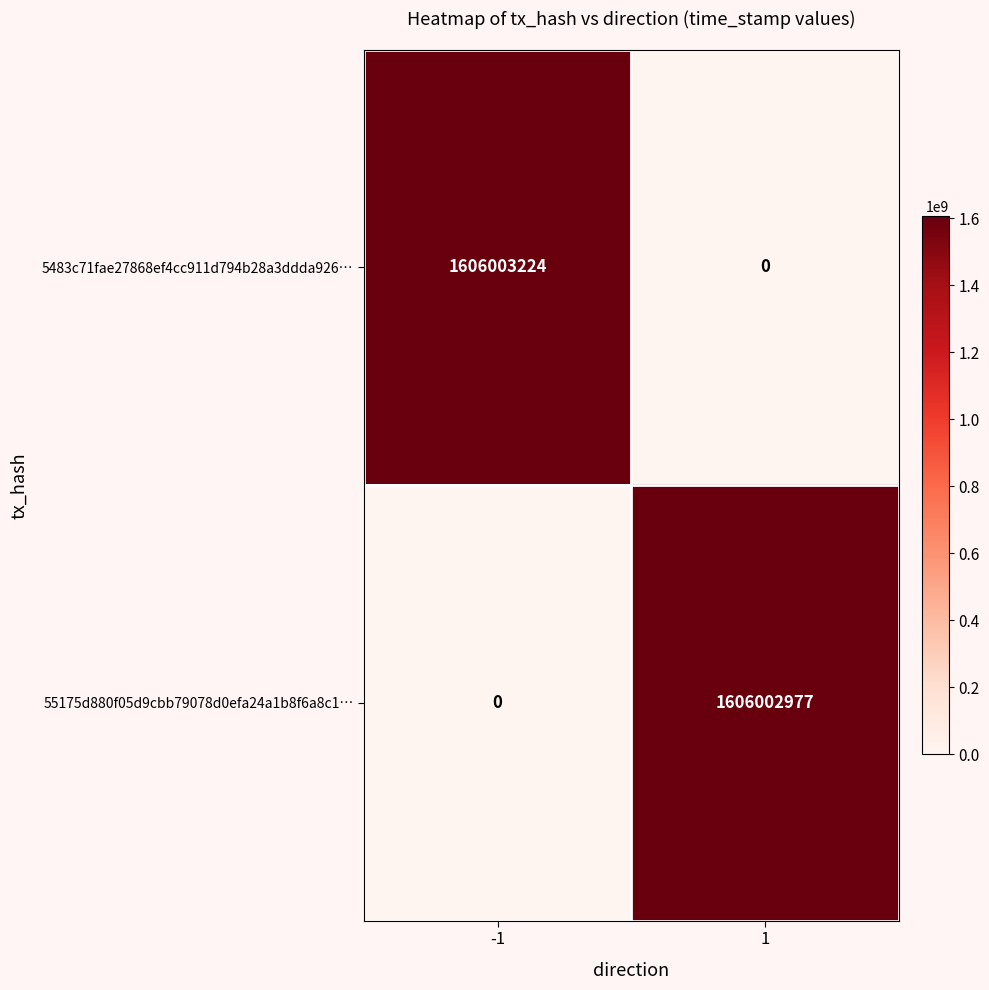

What is the spread (max minus min) of values at 1?

1606002977